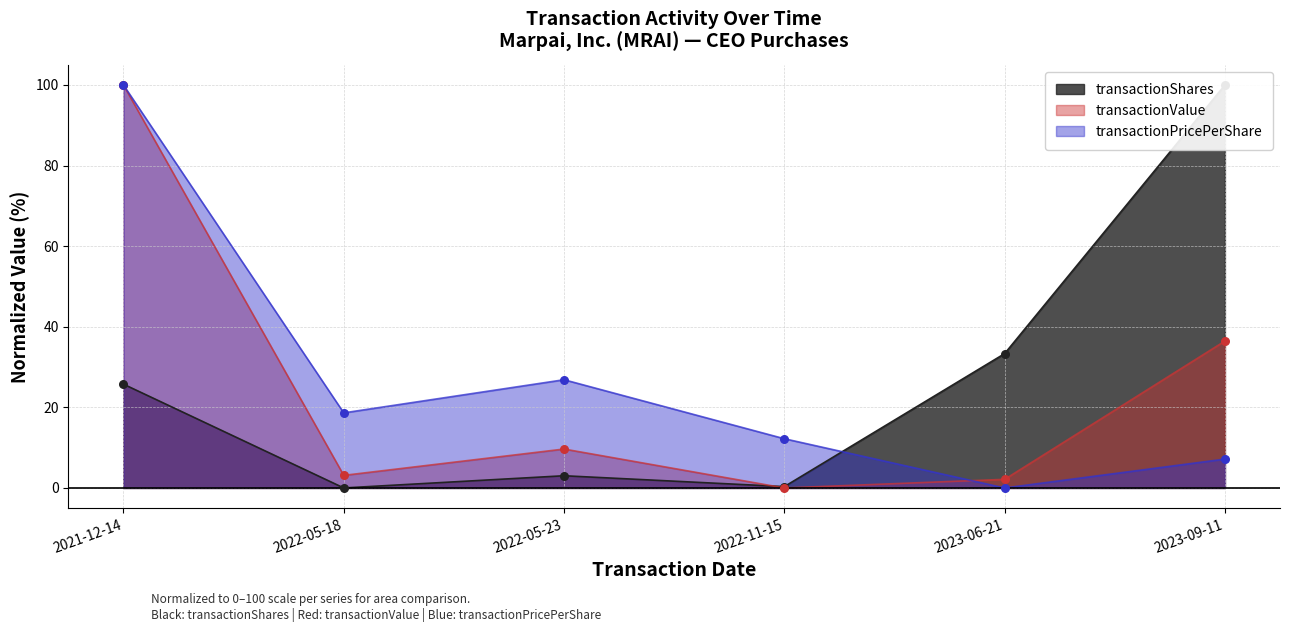

Which series has the widest spread of Y values?

transactionShares